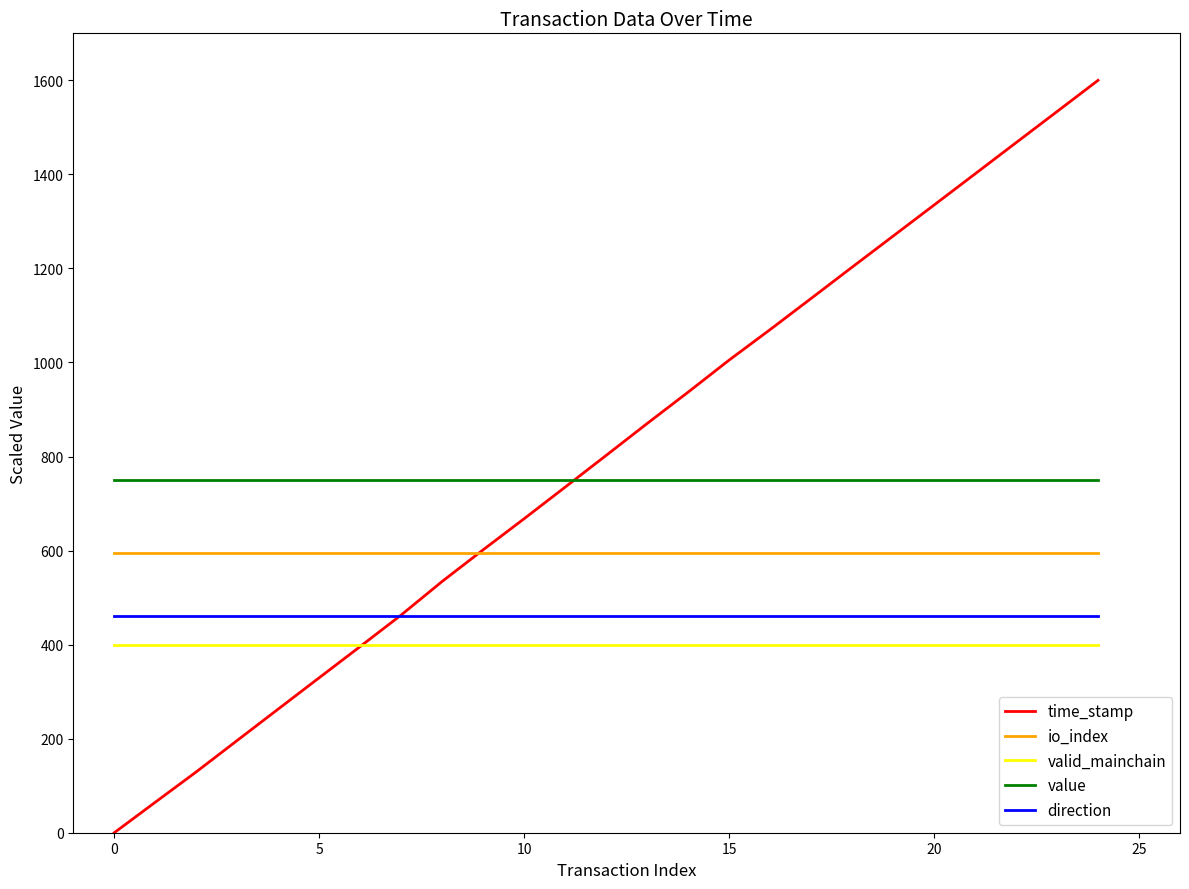

Which series has the widest spread of values?

time_stamp